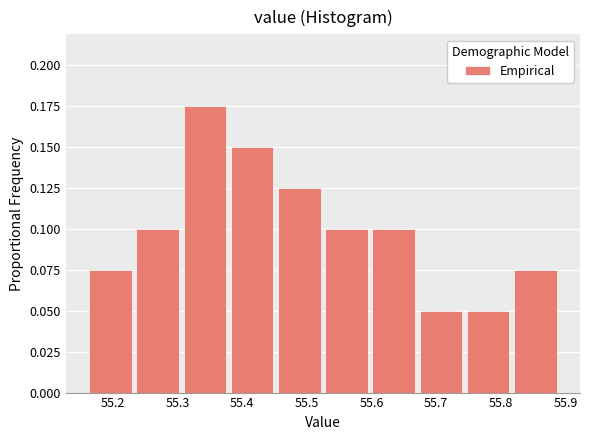

Reading left to right, list every bar in this chart as the range it spans on the x-axis followed by its height. Neither the bar edges nor the heights are printed on the chart, so give them approximately, as read against the axes.

55.160 to 55.233: 0.075
55.233 to 55.306: 0.100
55.306 to 55.379: 0.175
55.379 to 55.452: 0.150
55.452 to 55.525: 0.125
55.525 to 55.598: 0.100
55.598 to 55.671: 0.100
55.671 to 55.744: 0.050
55.744 to 55.817: 0.050
55.817 to 55.890: 0.075